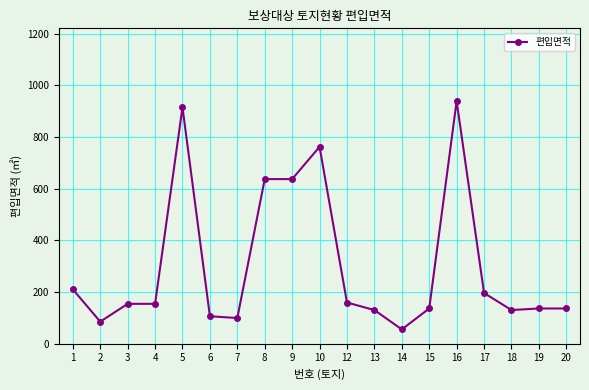

What is the value of the 10th point from the left?

762